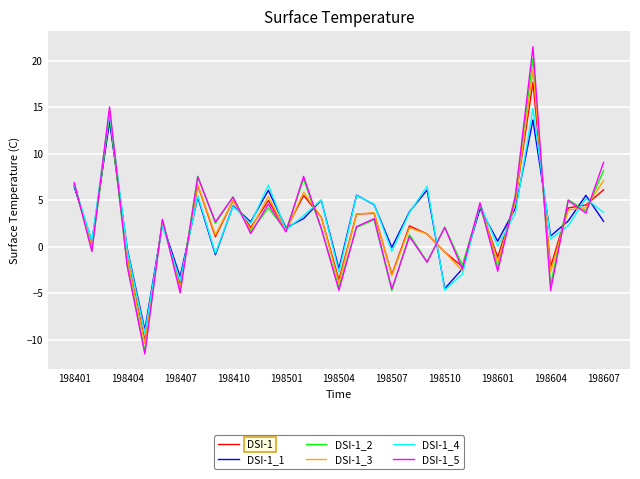

How many categories are shown in the chart?

31